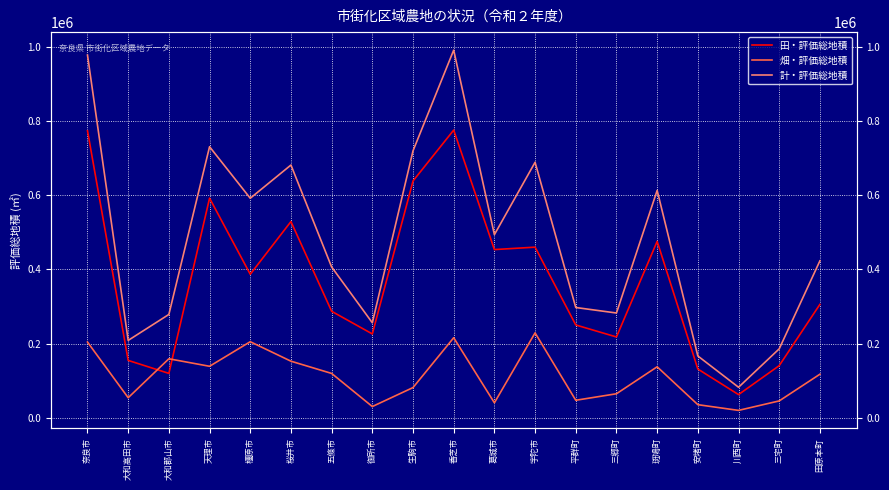

List the series in order of their peak value, lowest first.

畑・評価総地積, 田・評価総地積, 計・評価総地積